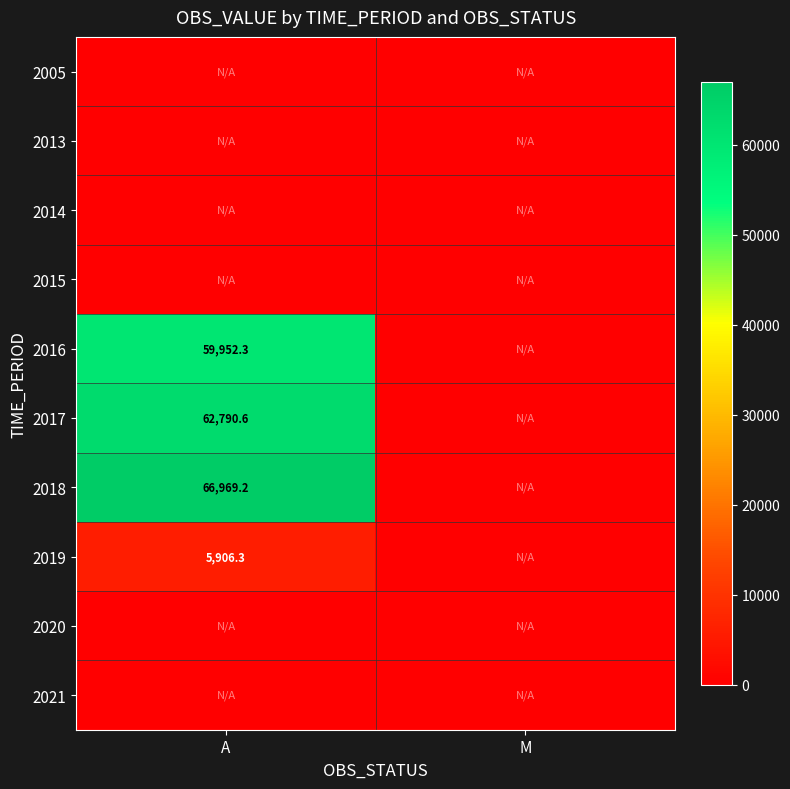

Rank the series at M from highest to lowest value.

2005, 2013, 2014, 2015, 2016, 2017, 2018, 2019, 2020, 2021